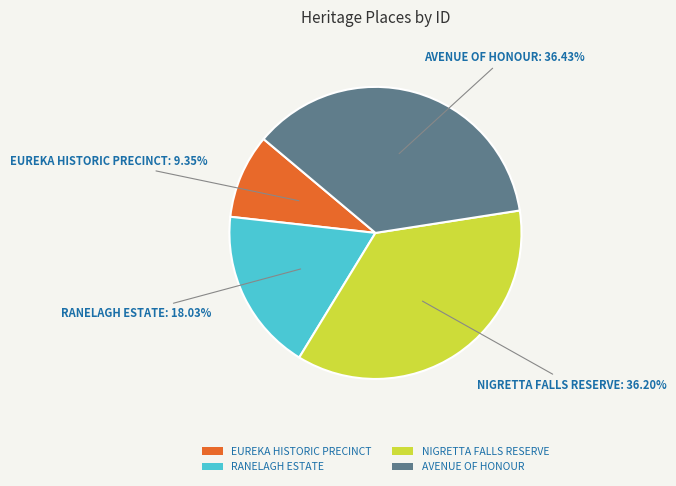

Does EUREKA HISTORIC PRECINCT account for over 50% of the chart?

No